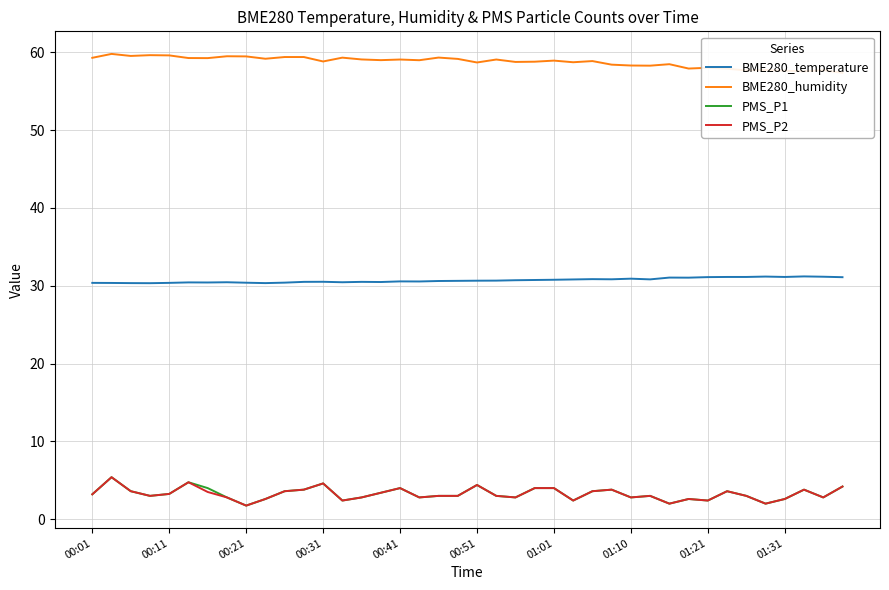

What are all the series names shown in the legend?

BME280_temperature, BME280_humidity, PMS_P1, PMS_P2